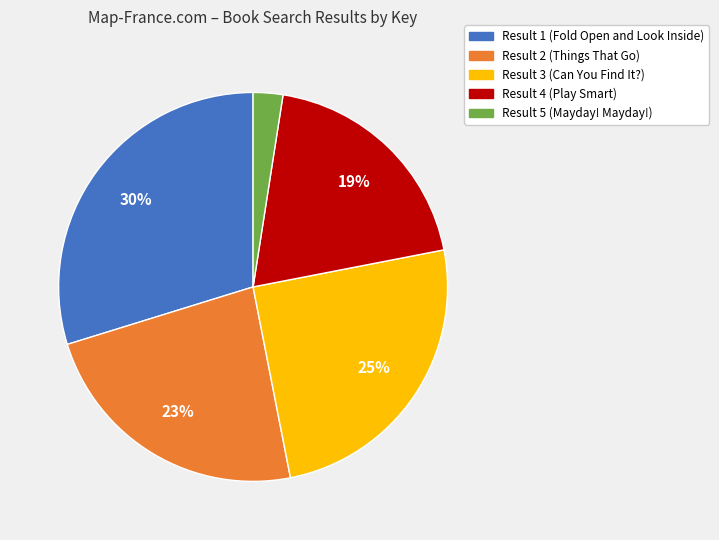

Which category has the biggest portion of the pie?

Result 1 (Fold Open and Look Inside)